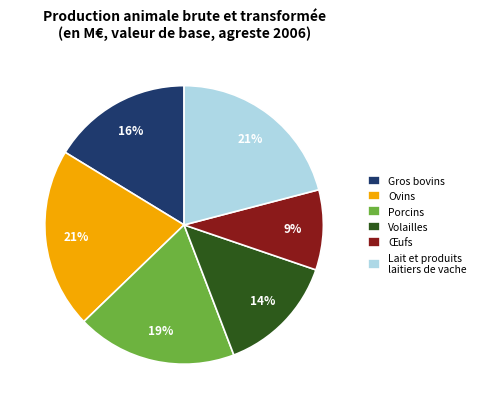

How many segments does this pie chart have?

6